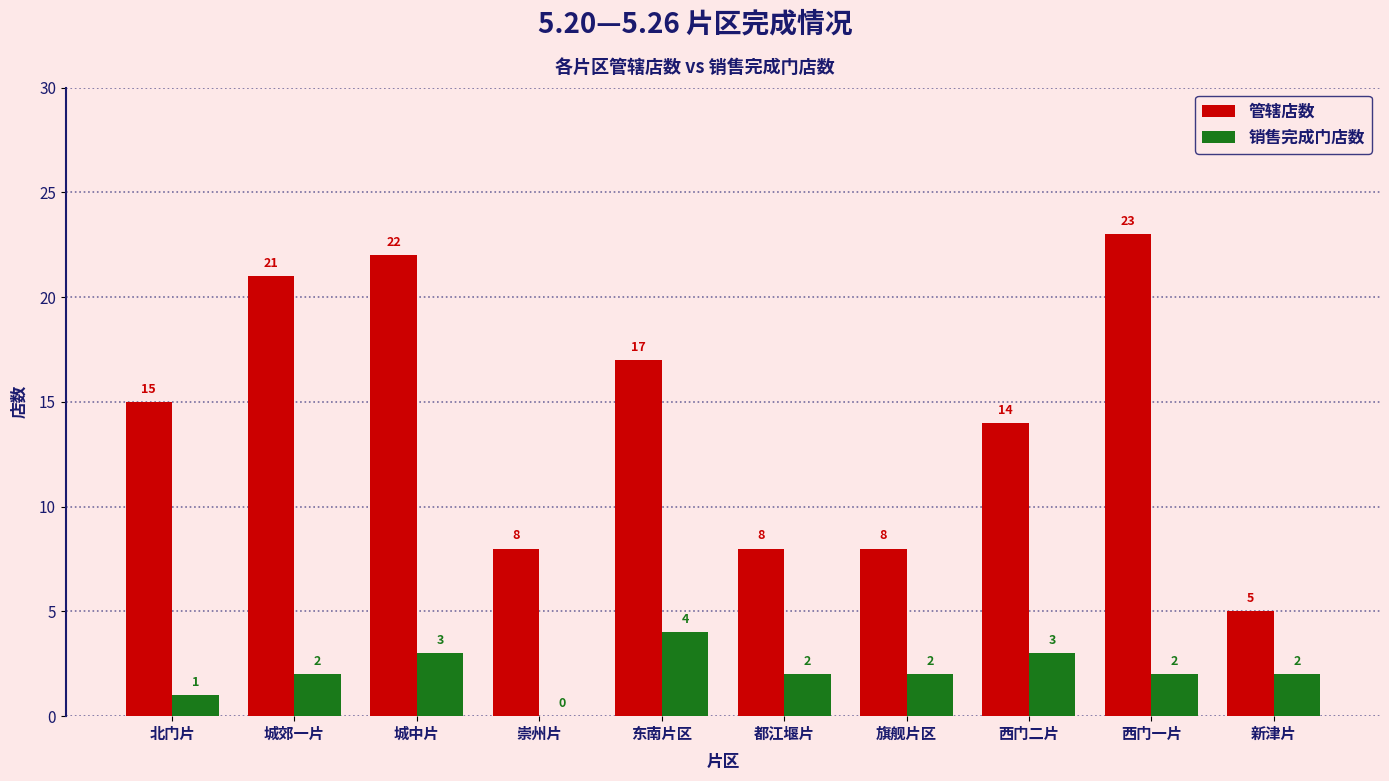

True or false: 管辖店数 has a value of 23 at 西门一片.

True